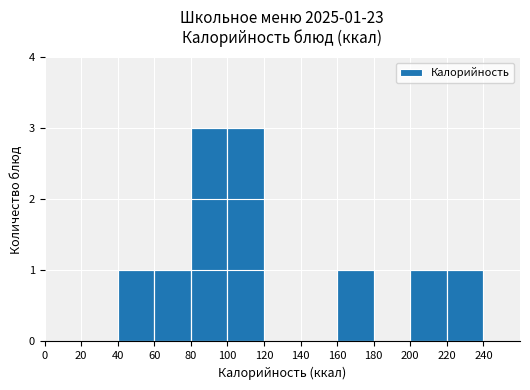

The chart shows a value of 1 at 160. True or false?

True